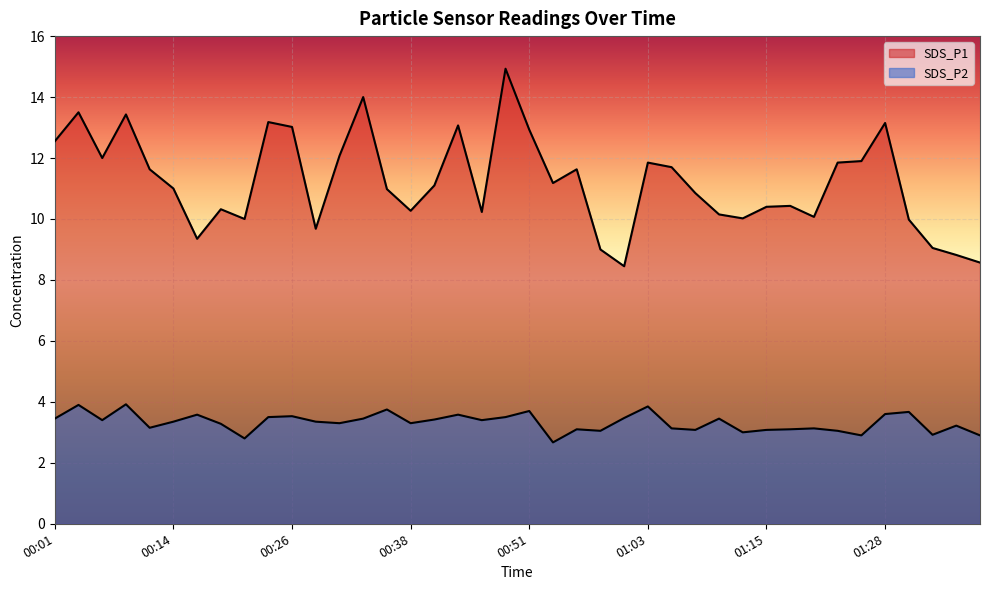

Between 01:03 and 00:51, which is larger?

00:51